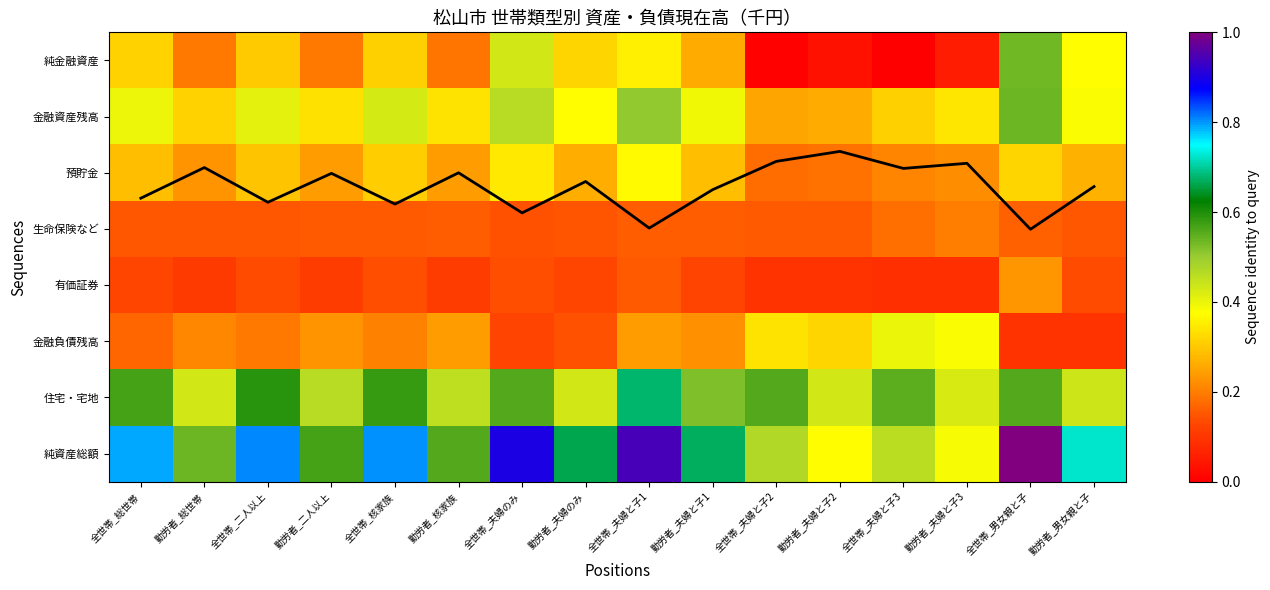

Is it true that 有価証券 equals 0.1 at 全世帯_夫婦のみ?

True